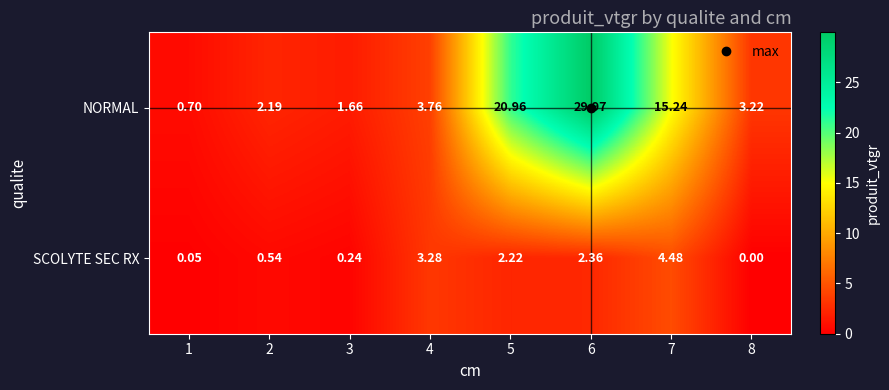

Which series has the widest spread of values?

NORMAL